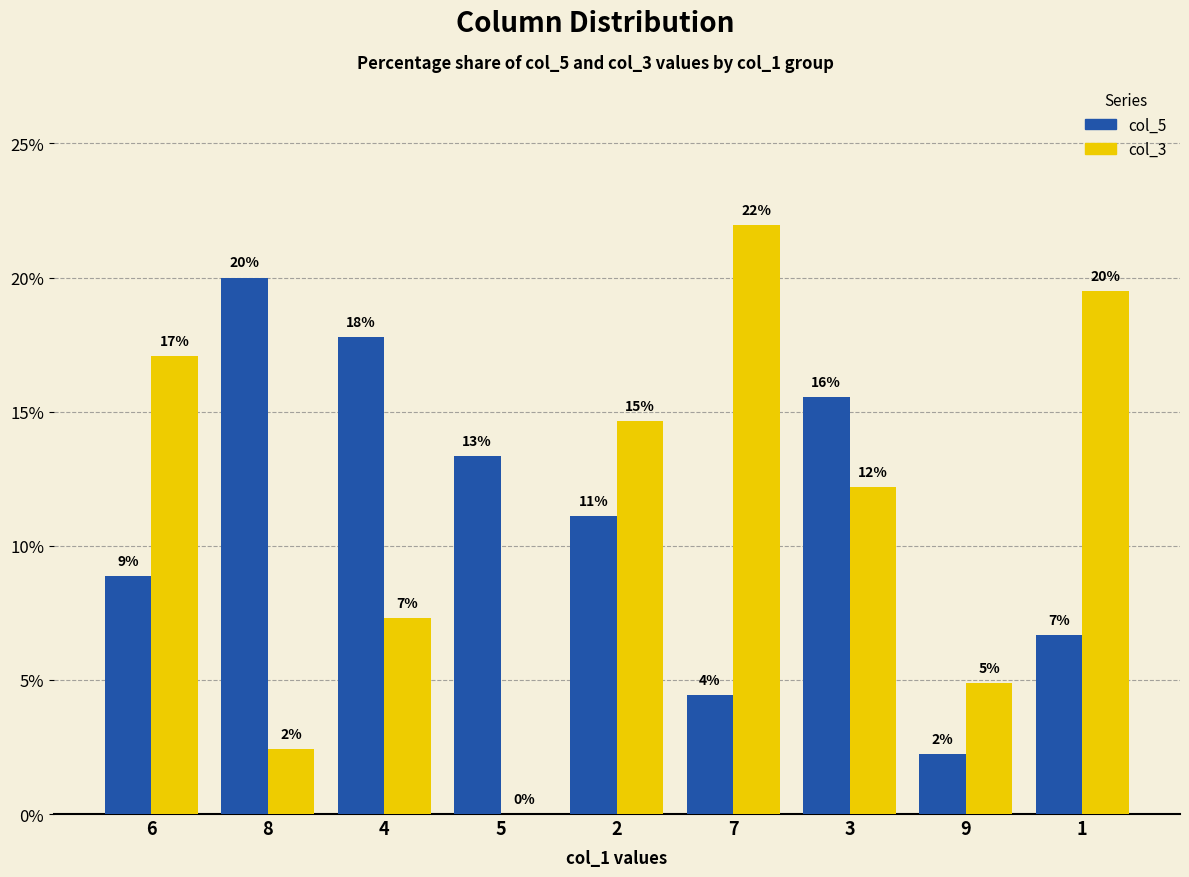

Read the col_3 value at 3.

12.2